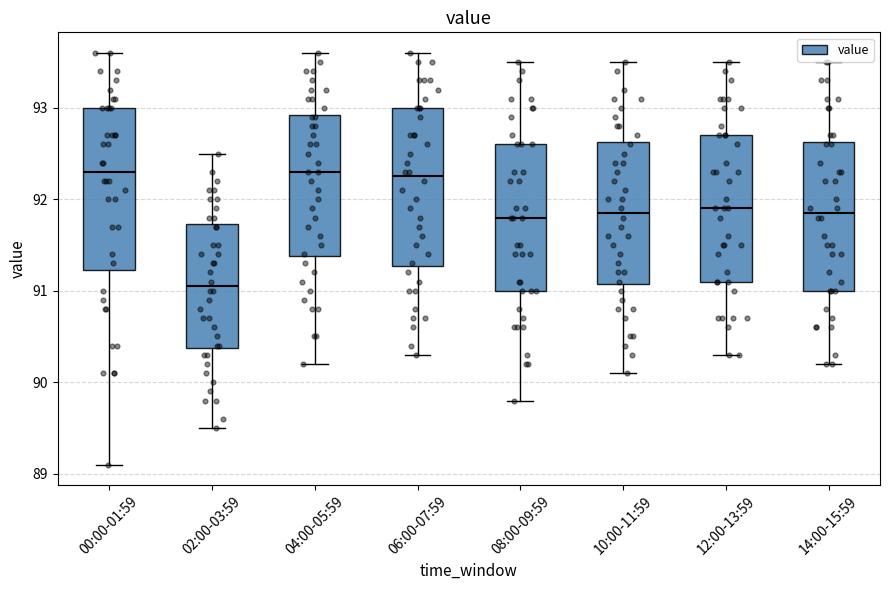

Which box's median line is the lowest?

02:00-03:59